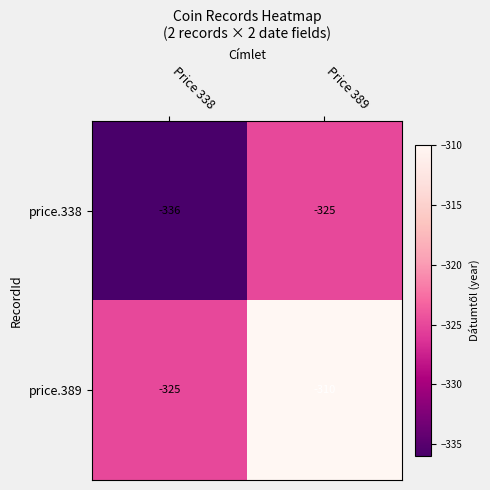

Reading left to right, extract all data points from this chart.

price.338: Price 338=-336	Price 389=-325
price.389: Price 338=-325	Price 389=-310